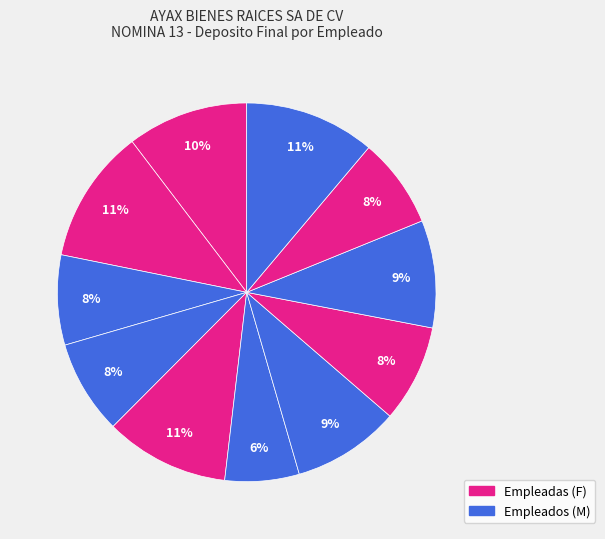

Is there any slice that represents more than half of the pie?

No